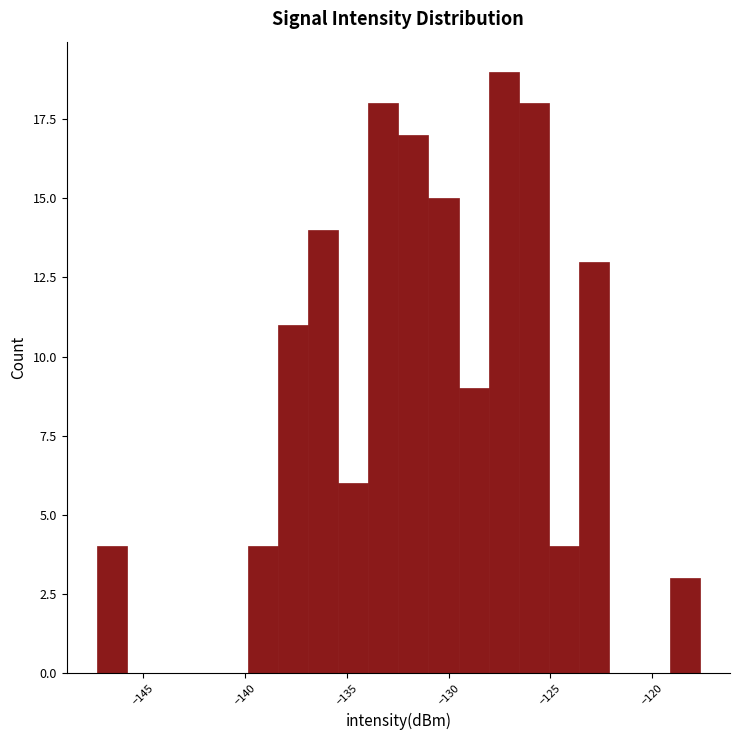

Read against the x-axis, roughly where is the centre of the tallest bar?

-127.5